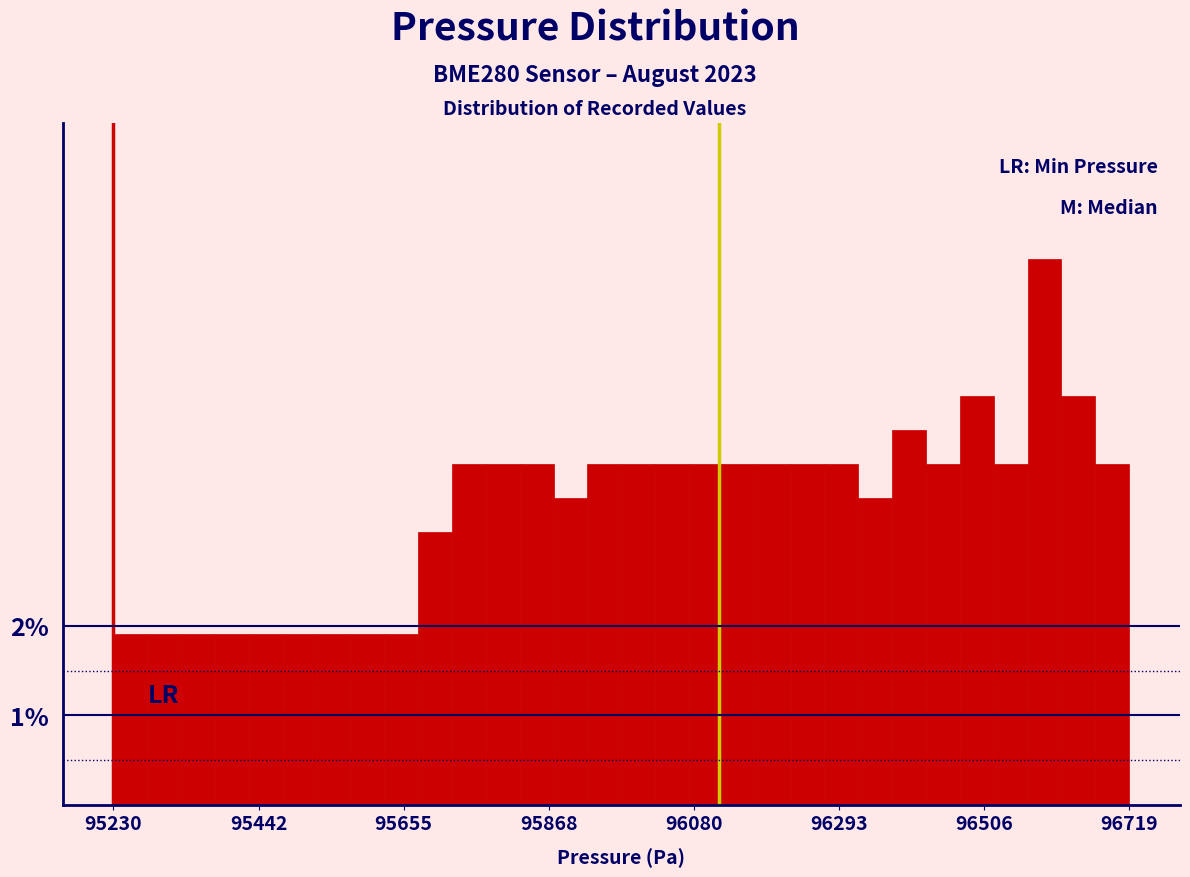

Around what value on the x-axis is the tallest bar? Give the approximate position of its centre, as read against the axis.

96600